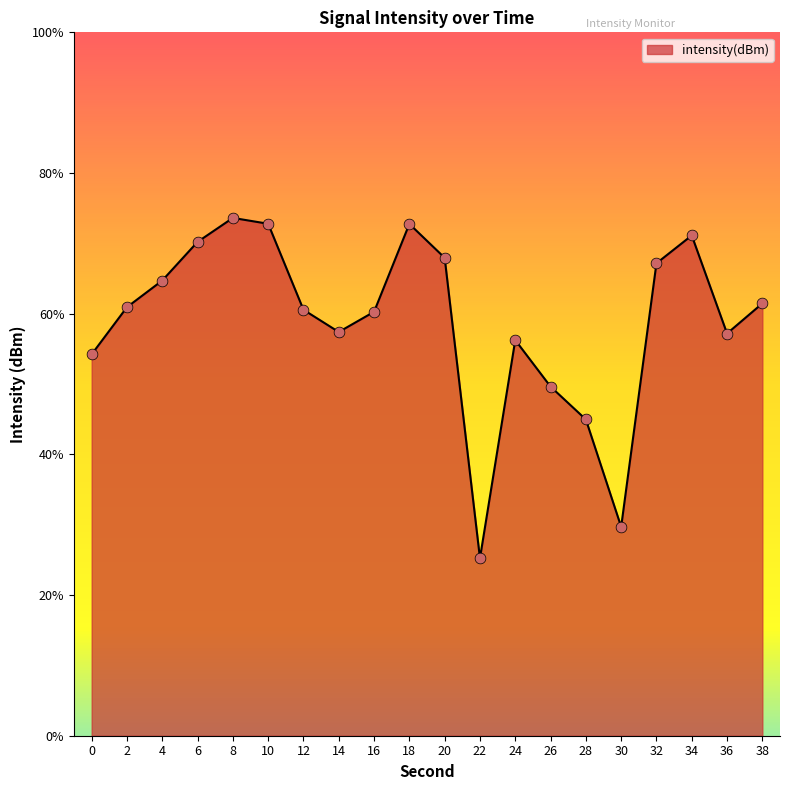

What is the change in value from 0 to 32?

+5.2